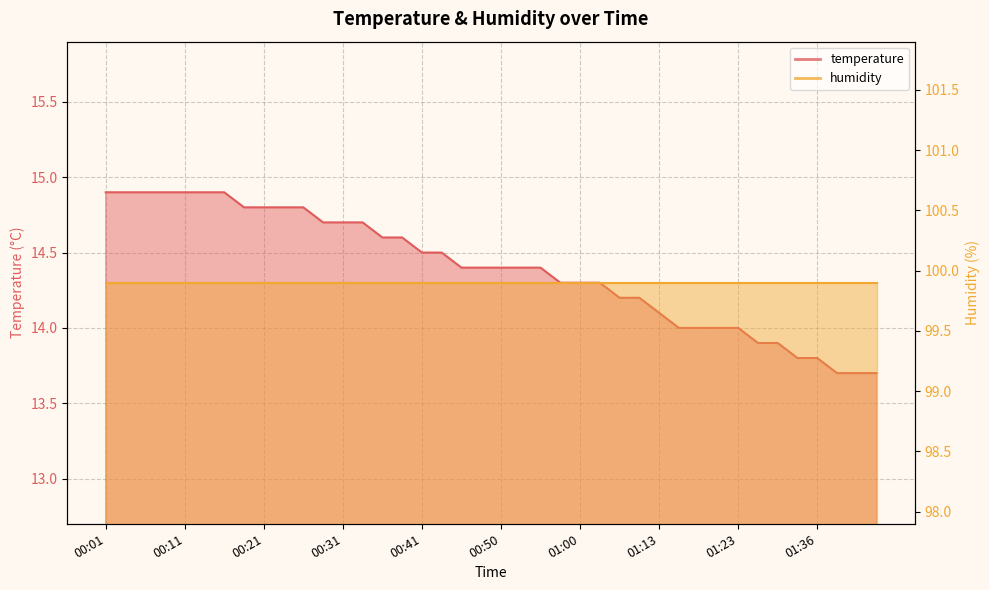

Reading right to left, what are all the values shown in this chart?

01:43=13.7	01:41=13.7	01:38=13.7	01:36=13.8	01:33=13.8	01:31=13.9	01:25=13.9	01:23=14.0	01:20=14.0	01:18=14.0	01:15=14.0	01:13=14.1	01:10=14.2	01:05=14.2	01:03=14.3	01:00=14.3	00:58=14.3	00:55=14.4	00:53=14.4	00:50=14.4	00:48=14.4	00:45=14.4	00:43=14.5	00:41=14.5	00:38=14.6	00:36=14.6	00:33=14.7	00:31=14.7	00:28=14.7	00:26=14.8	00:24=14.8	00:21=14.8	00:19=14.8	00:16=14.9	00:14=14.9	00:11=14.9	00:09=14.9	00:06=14.9	00:04=14.9	00:01=14.9